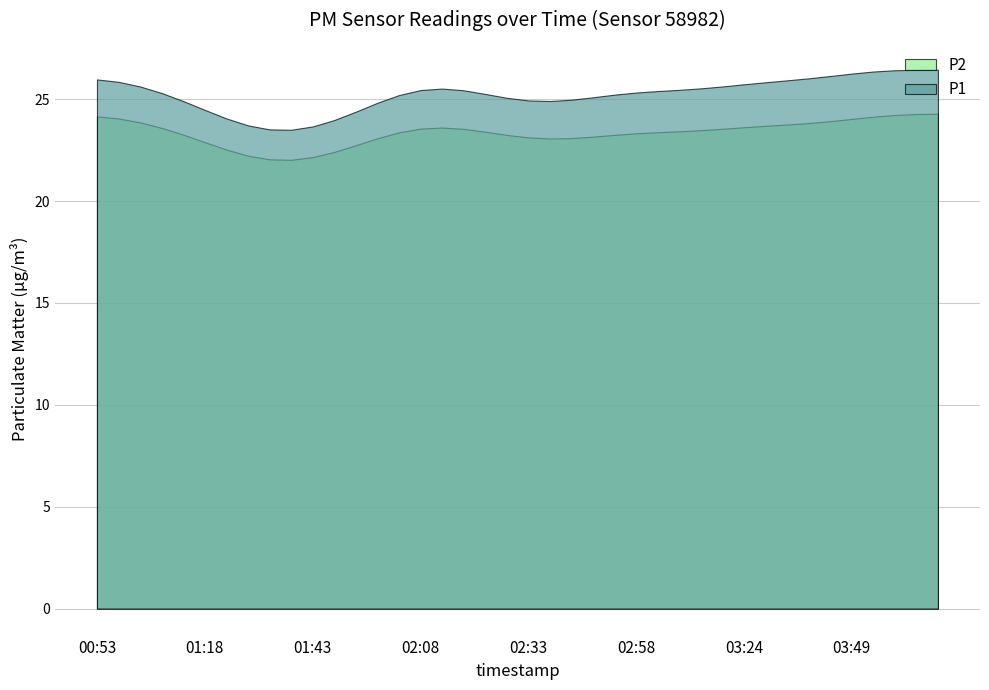

What is the minimum value shown in the chart?

22.0